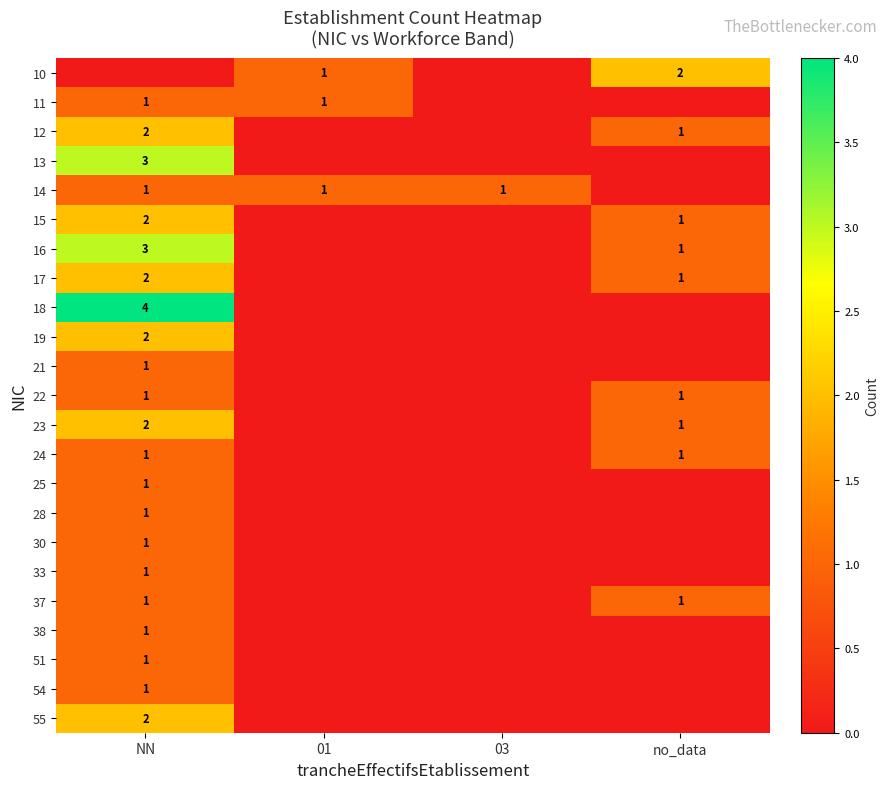

Which series has the largest range (max minus min)?

18